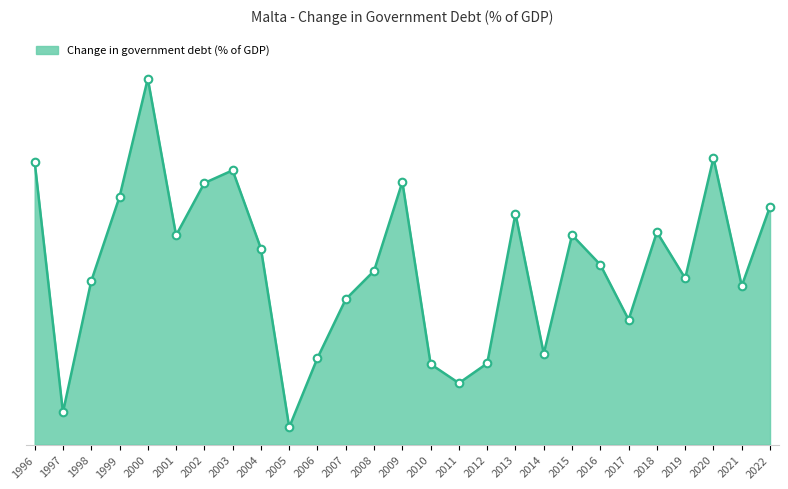

Does the chart have visible grid lines?

No